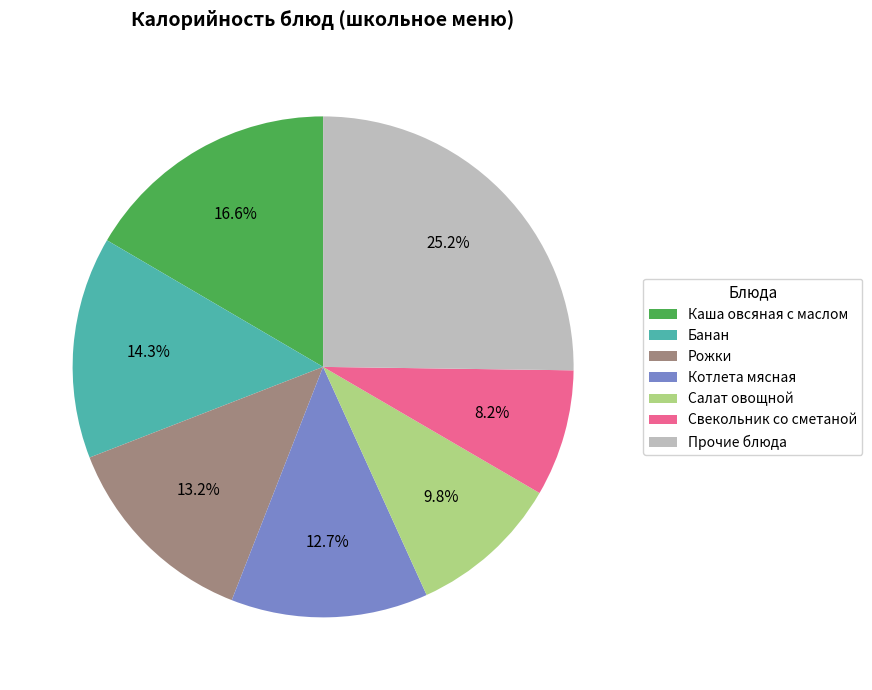

Which category has the biggest portion of the pie?

Прочие блюда